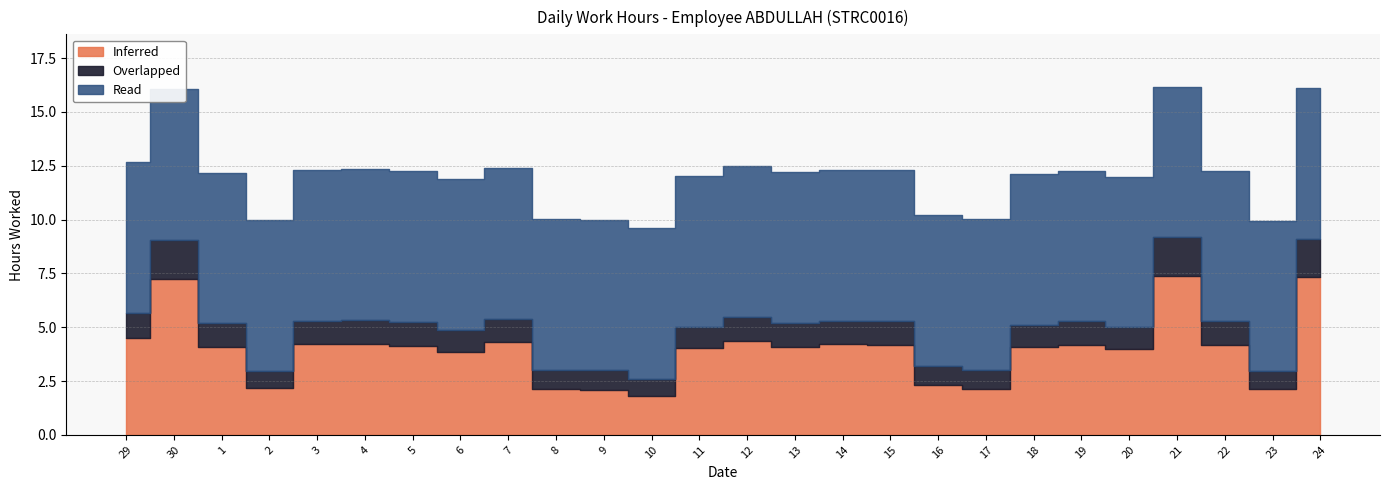

The Inferred series shows 1.5 at 2. True or false?

False